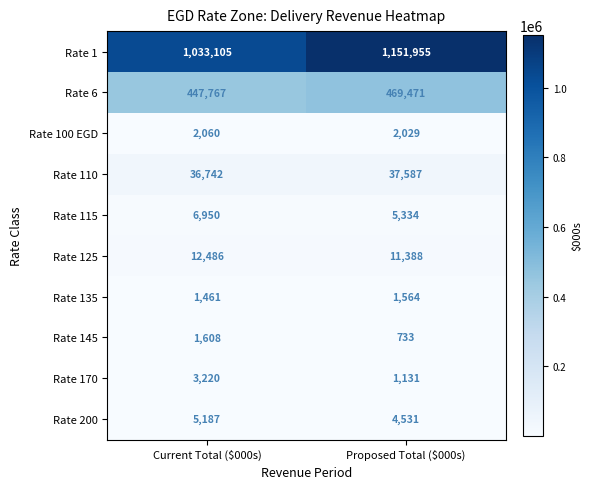

Which category has the highest value in the Rate 170 series?

Current Total ($000s)